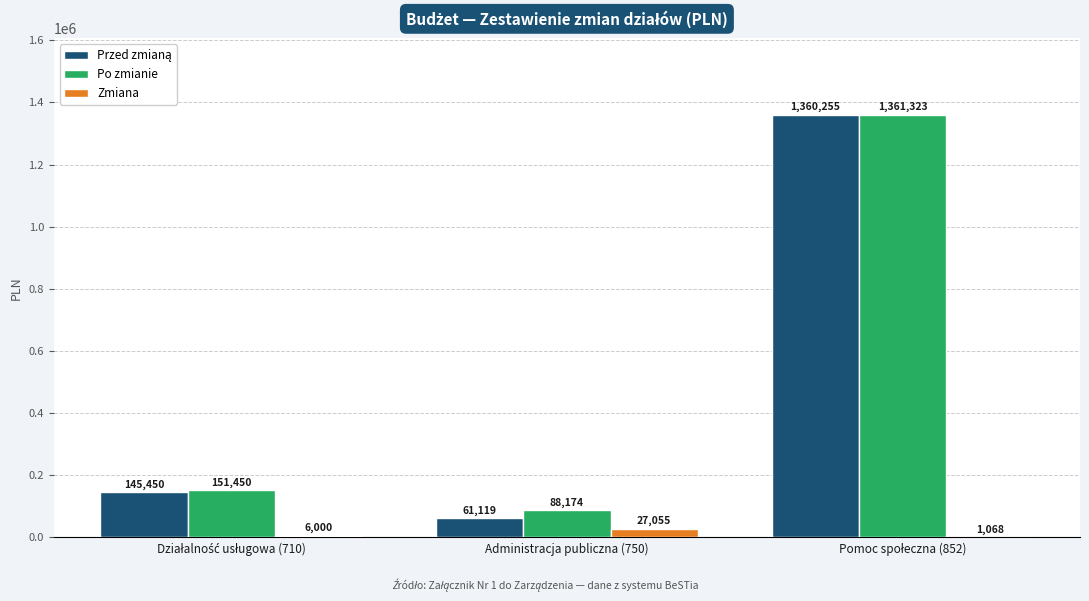

The value of Po zmianie at Administracja publiczna (750) is 88174. True or false?

True